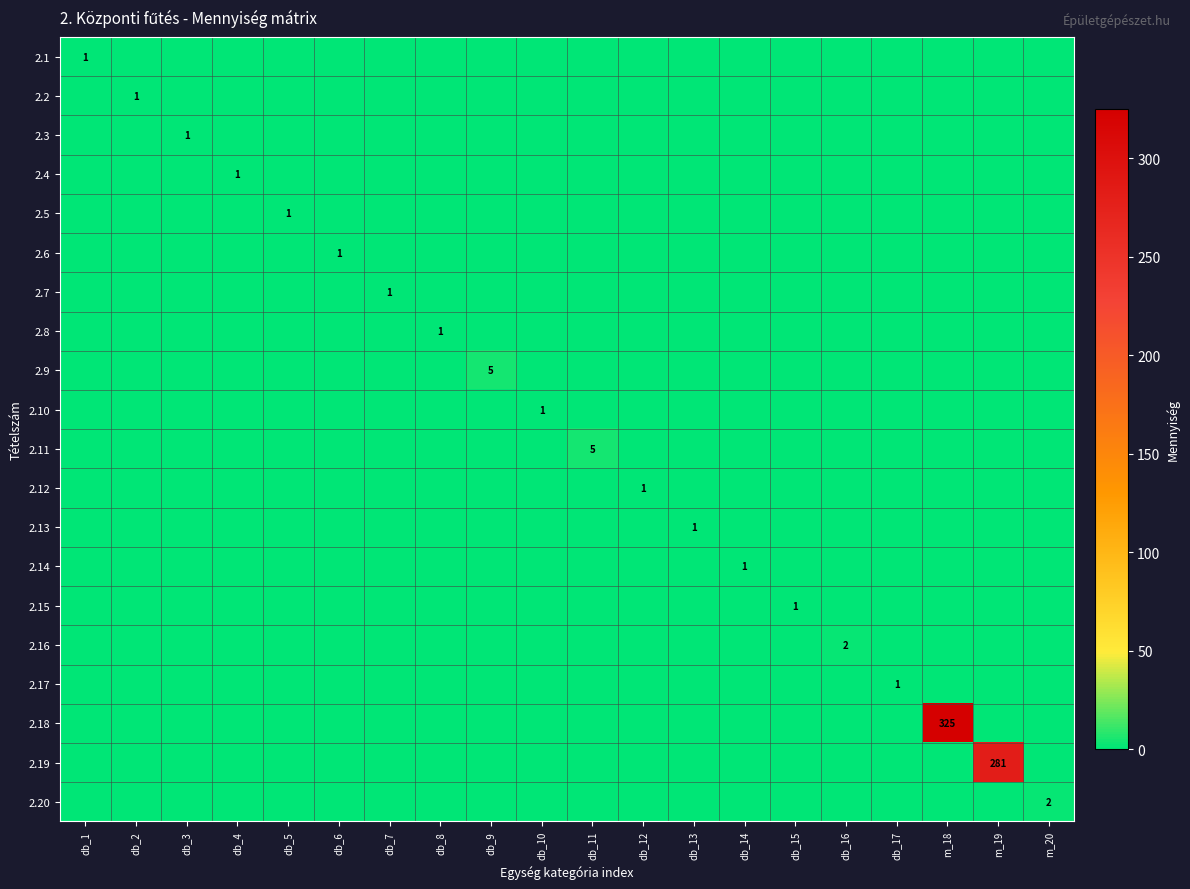

What is the difference between the maximum and minimum values in the 2.18 series?

325